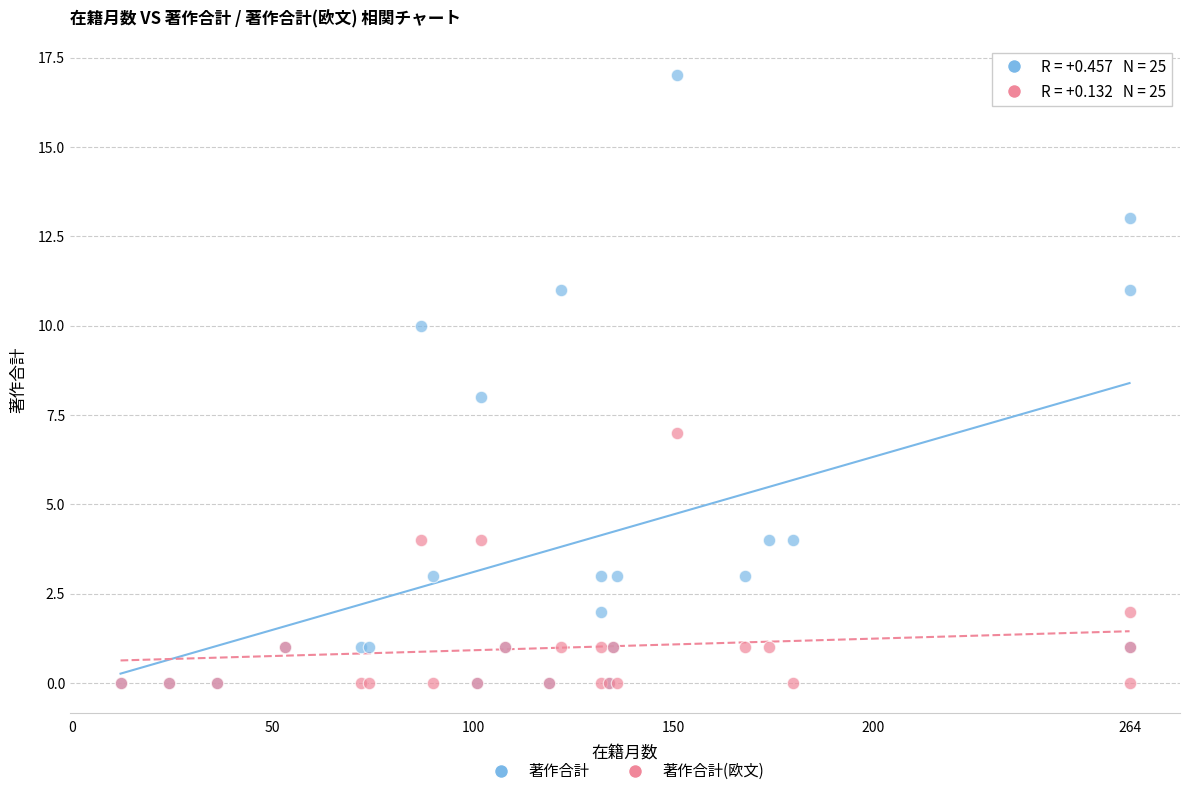

Which series has the widest spread of Y values?

著作合計